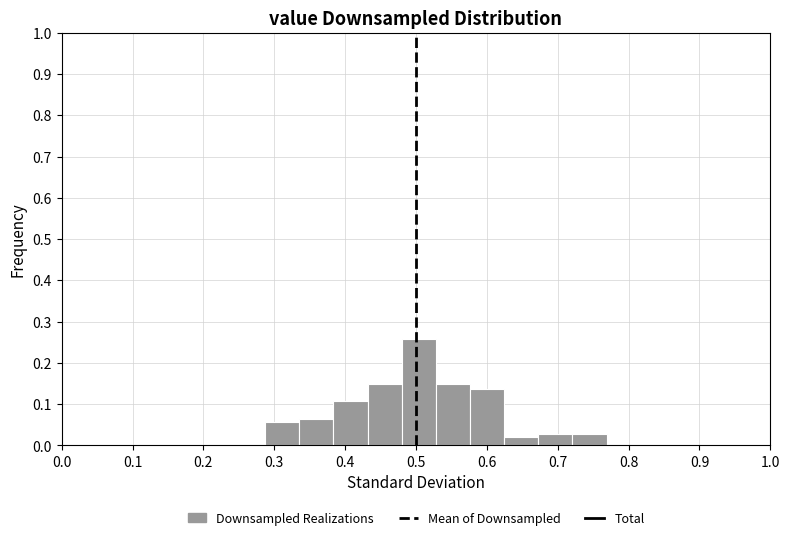

Reading left to right, transcribe this chart: for each bar, give the range it covers on the x-axis and its height. Neither the bar edges nor the heights are printed on the chart, so give them approximately, as read against the axes.

0.29 to 0.34: 0.06
0.34 to 0.38: 0.06
0.38 to 0.43: 0.11
0.43 to 0.48: 0.15
0.48 to 0.53: 0.26
0.53 to 0.58: 0.15
0.58 to 0.62: 0.14
0.62 to 0.67: 0.02
0.67 to 0.72: 0.03
0.72 to 0.77: 0.03